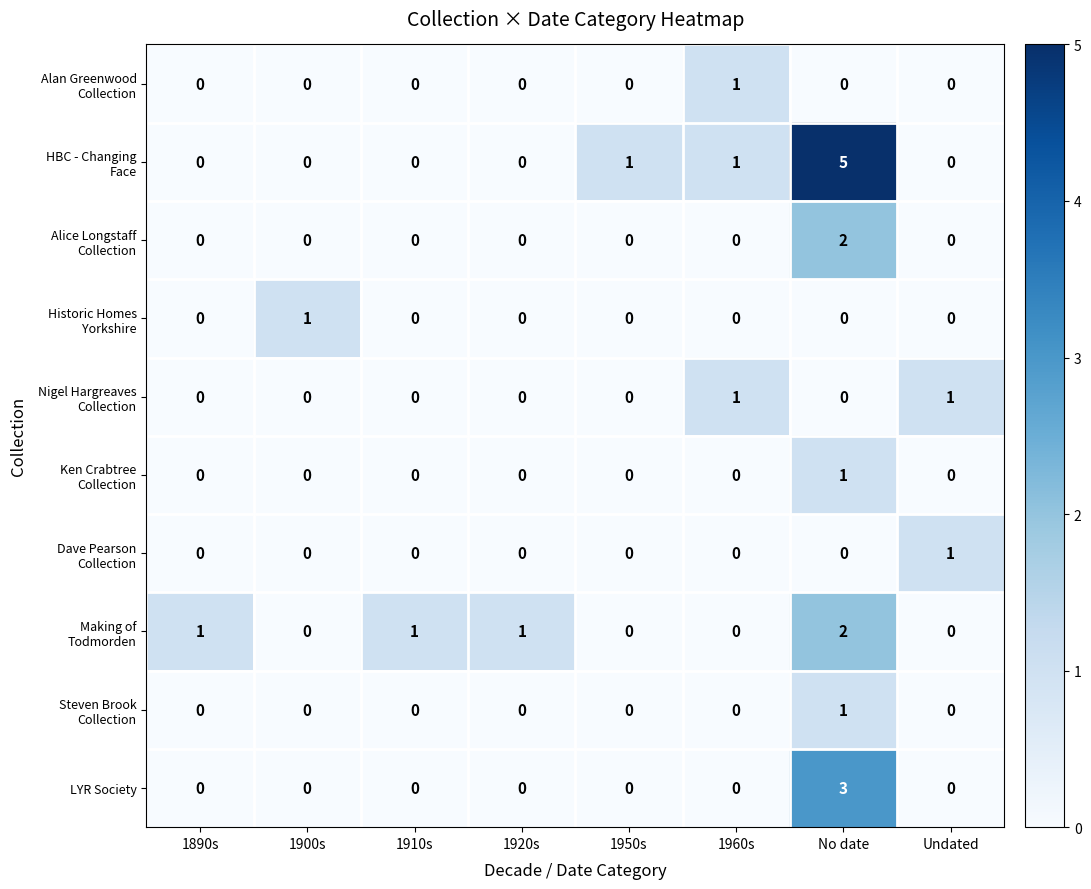

True or false: LYR Society has a value of -2 at 1910s.

False